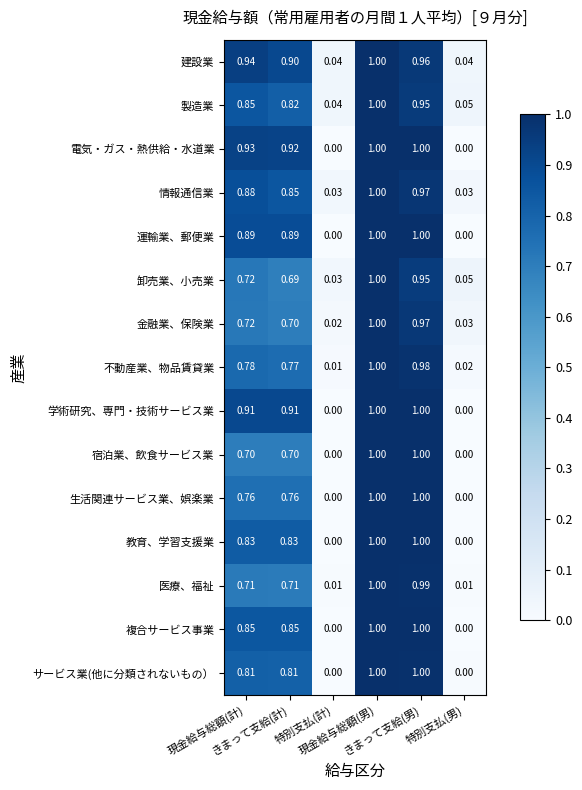

Which series has the largest total across all categories?

建設業